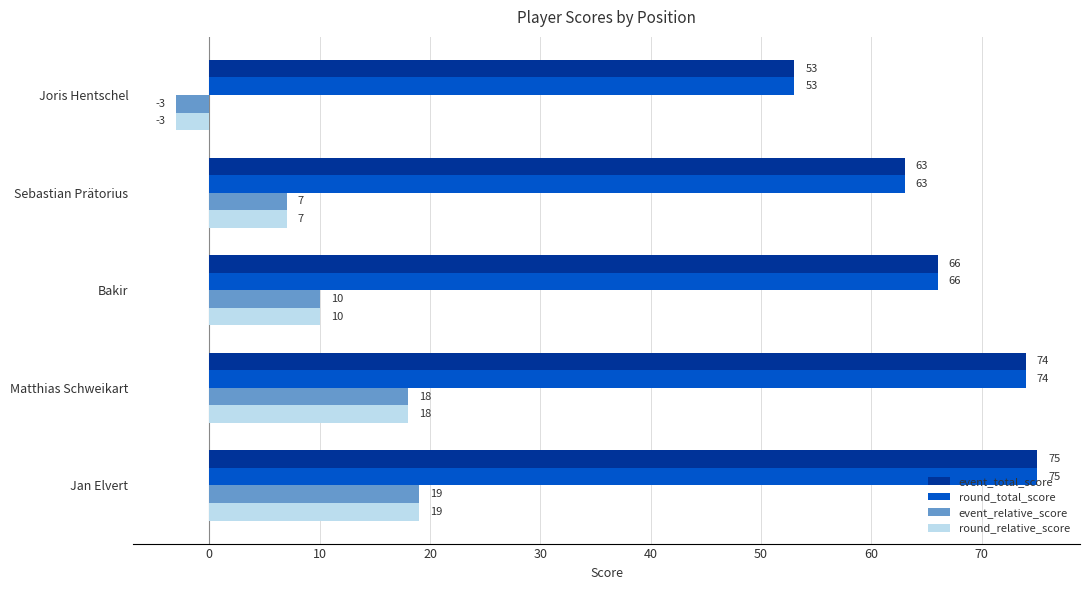

What is the difference between the maximum and minimum values in the event_total_score series?

22